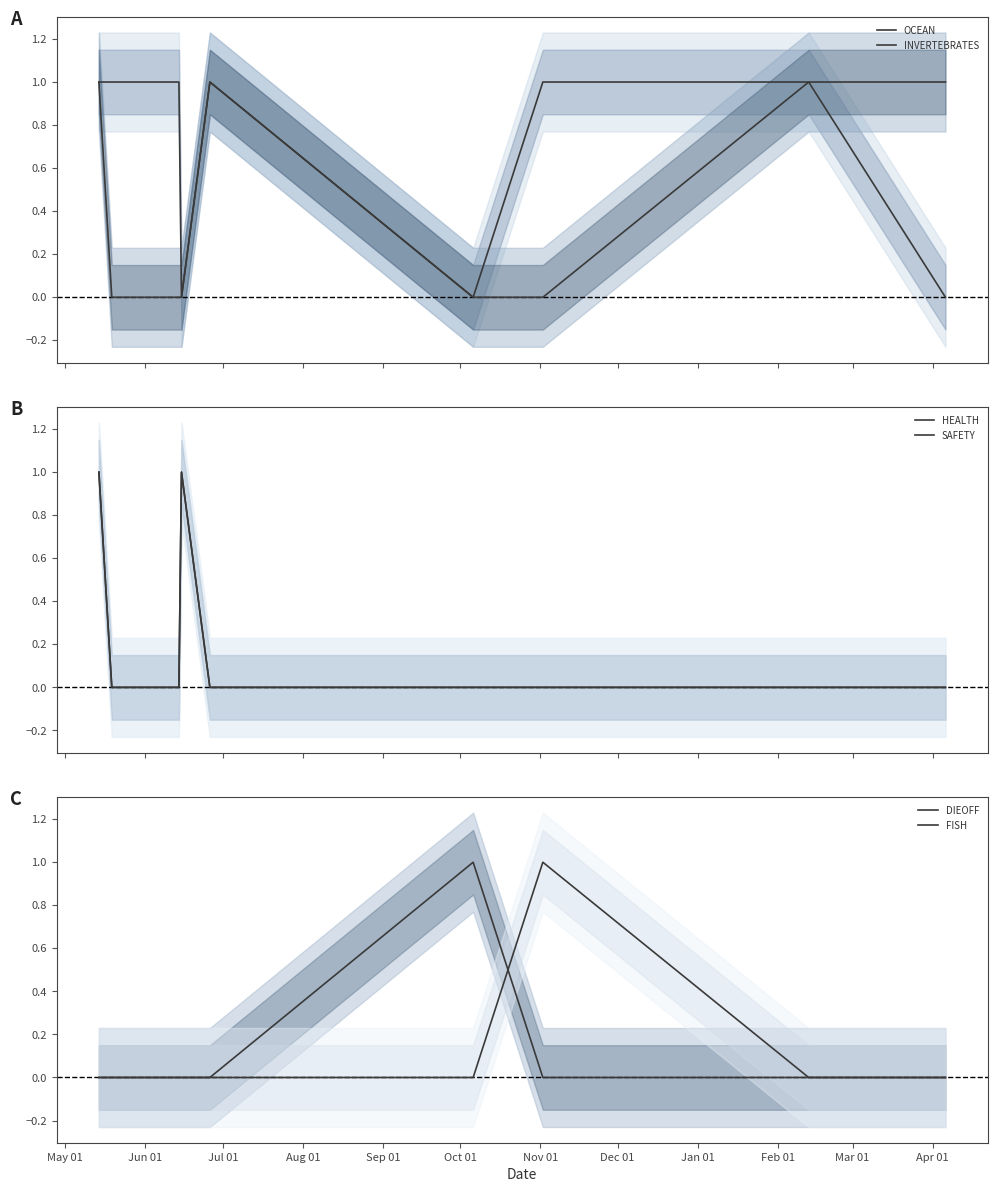

Count the HEALTH values in the range 0 to 1.

9